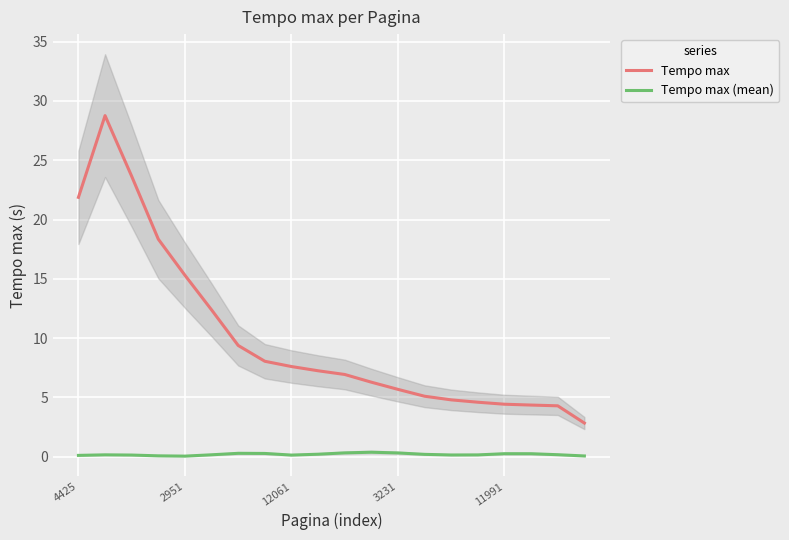

What is the difference between the Tempo max values at 14 and 5?

7.6